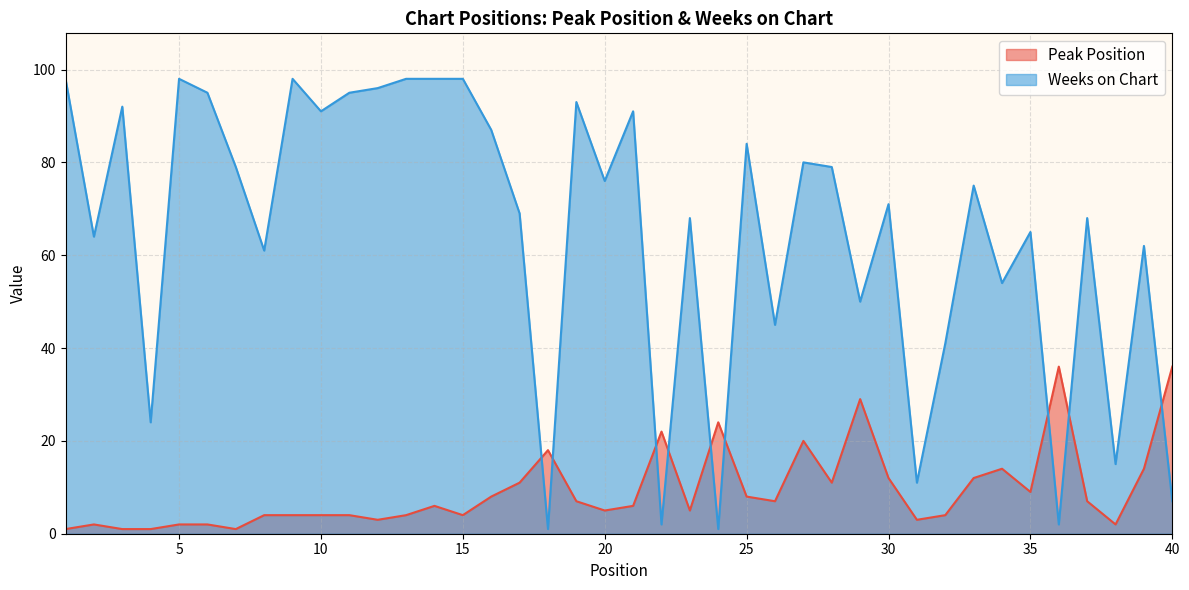

Reading left to right, what are all the values shown in this chart?

Peak Position: 1	2	1	1	2	2	1	4	4	4	4	3	4	6	4	8	11	18	7	5	6	22	5	24	8	7	20	11	29	12	3	4	12	14	9	36	7	2	14	36
Weeks on Chart: 98	64	92	24	98	95	79	61	98	91	95	96	98	98	98	87	69	1	93	76	91	2	68	1	84	45	80	79	50	71	11	41	75	54	65	2	68	15	62	7